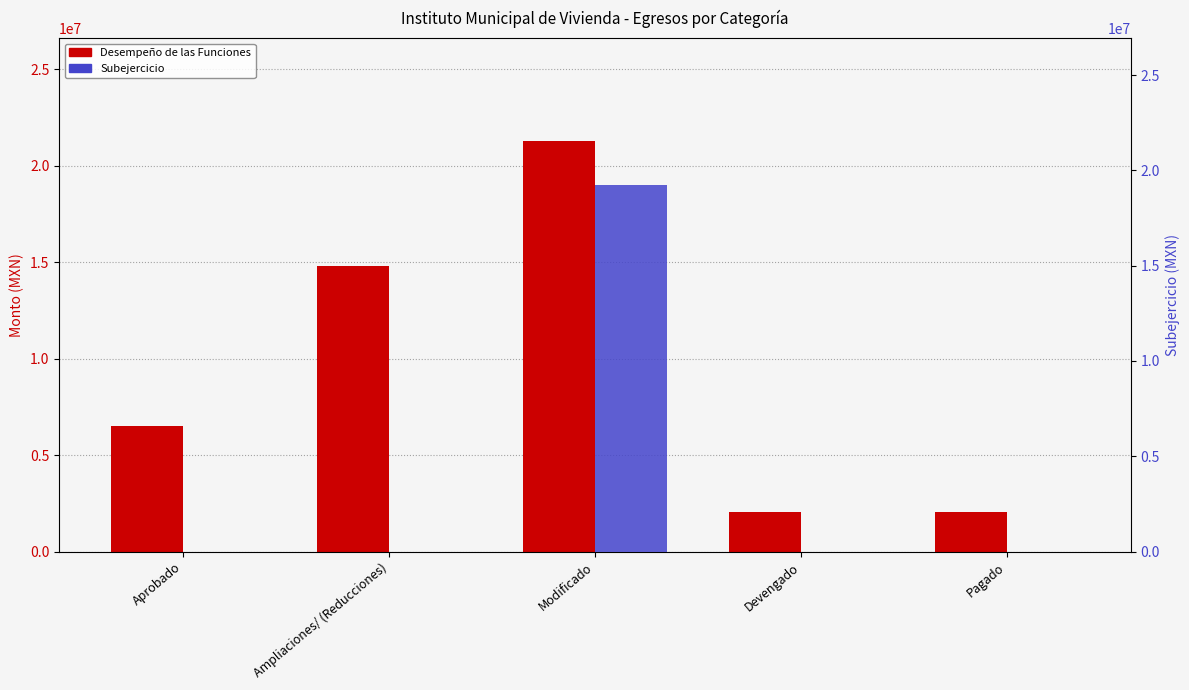

Which series has the widest spread of values?

Desempeño de las Funciones